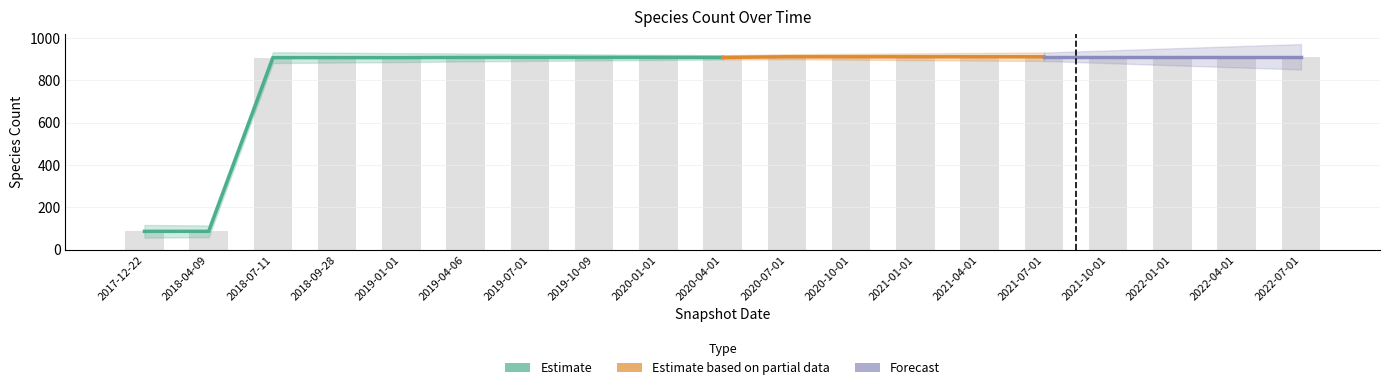

What is the change in value from 2019-04-06 to 2022-04-01?

+3